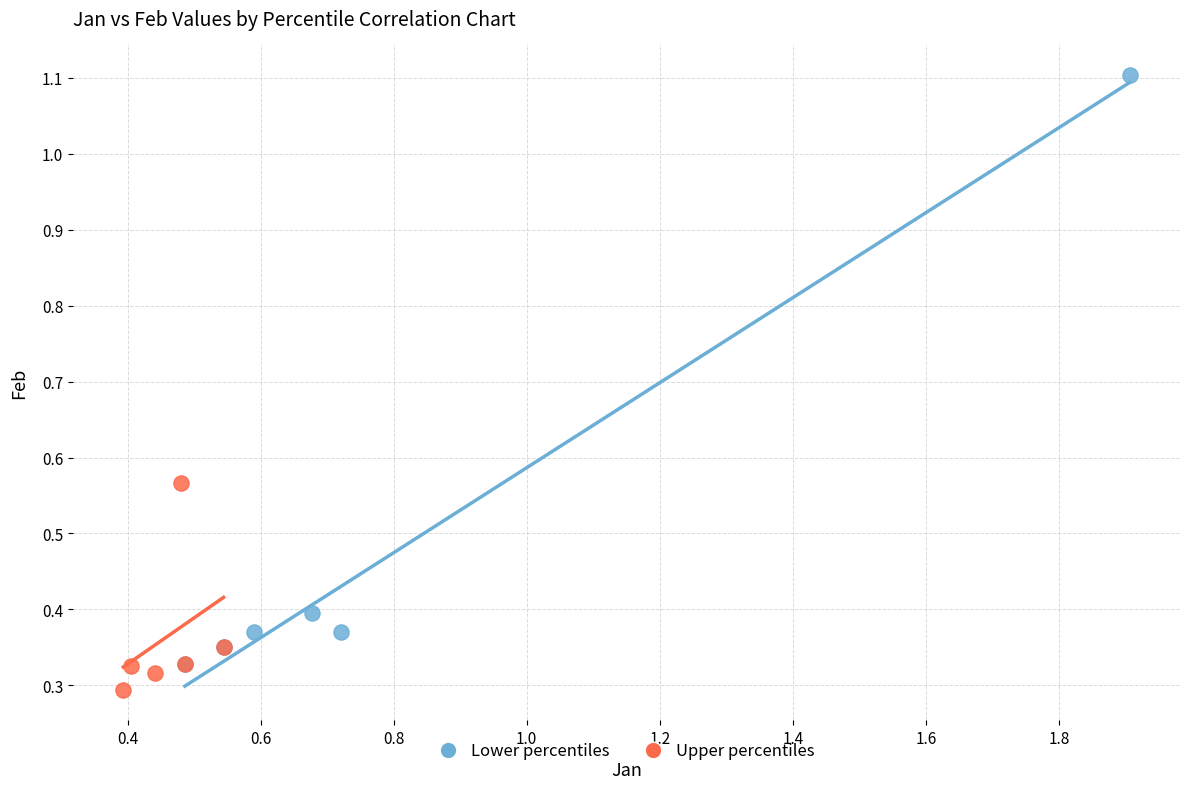

Which series contains the highest Y value?

Lower percentiles